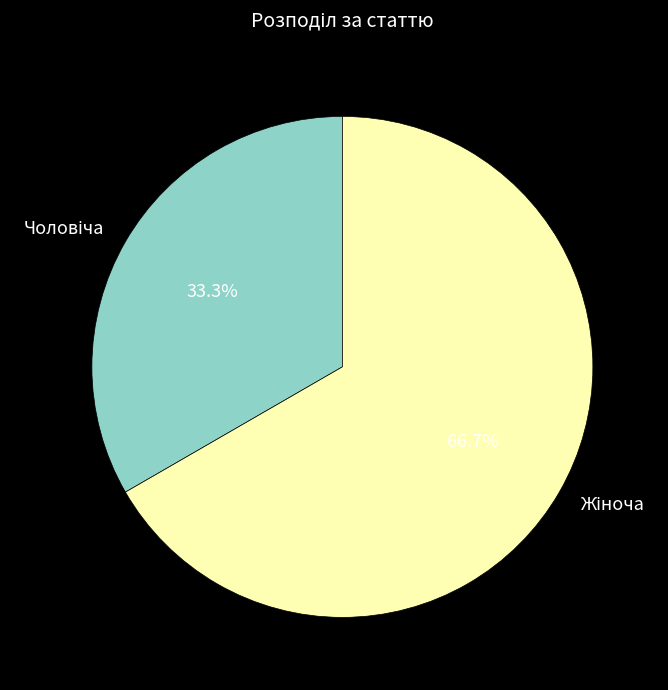

Does any single category account for the majority?

Yes